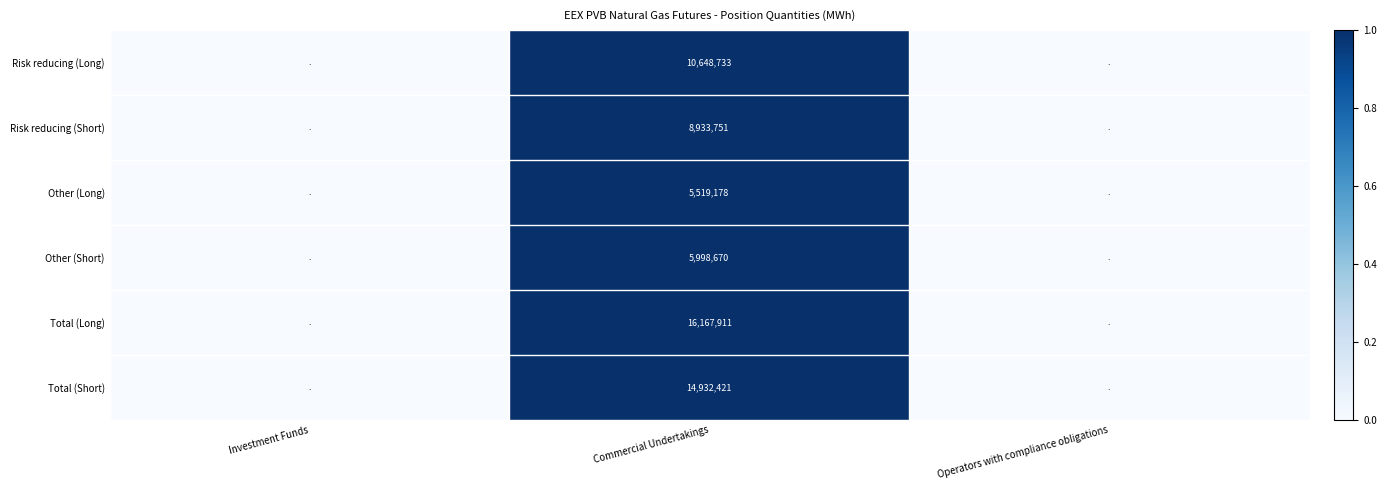

The Total (Short) series shows 14932421 at Commercial Undertakings. True or false?

True